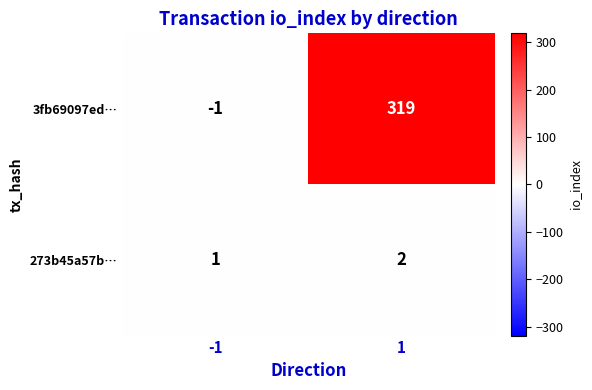

Rank the series by their maximum value, from lowest to highest.

273b45a57b…, 3fb69097ed…